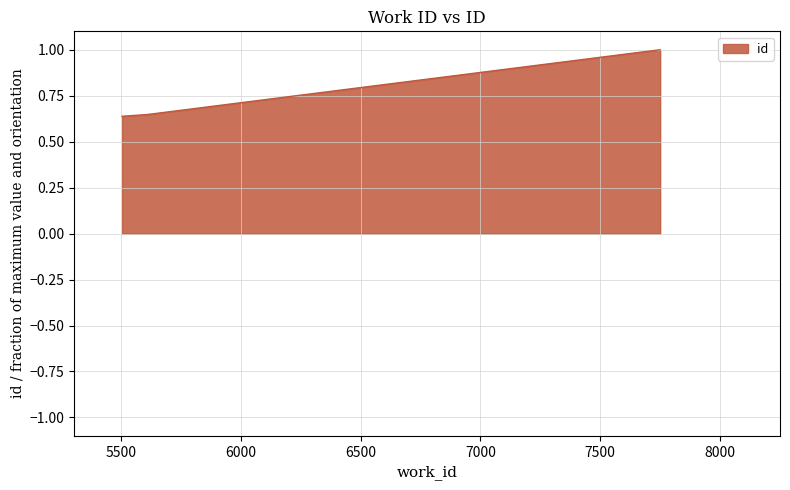

Reading left to right, extract all data points from this chart.

0.6	0.6	0.6	1.0